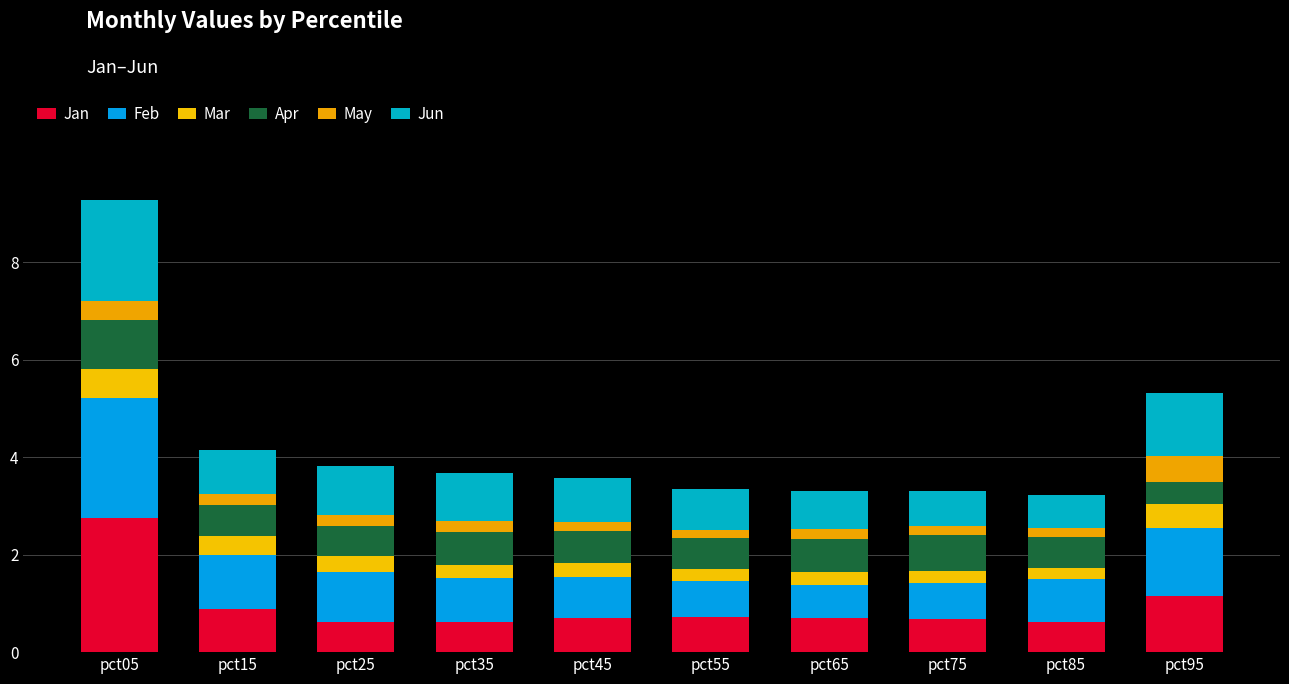

Are the bars grouped side by side (vs. stacked)?

No